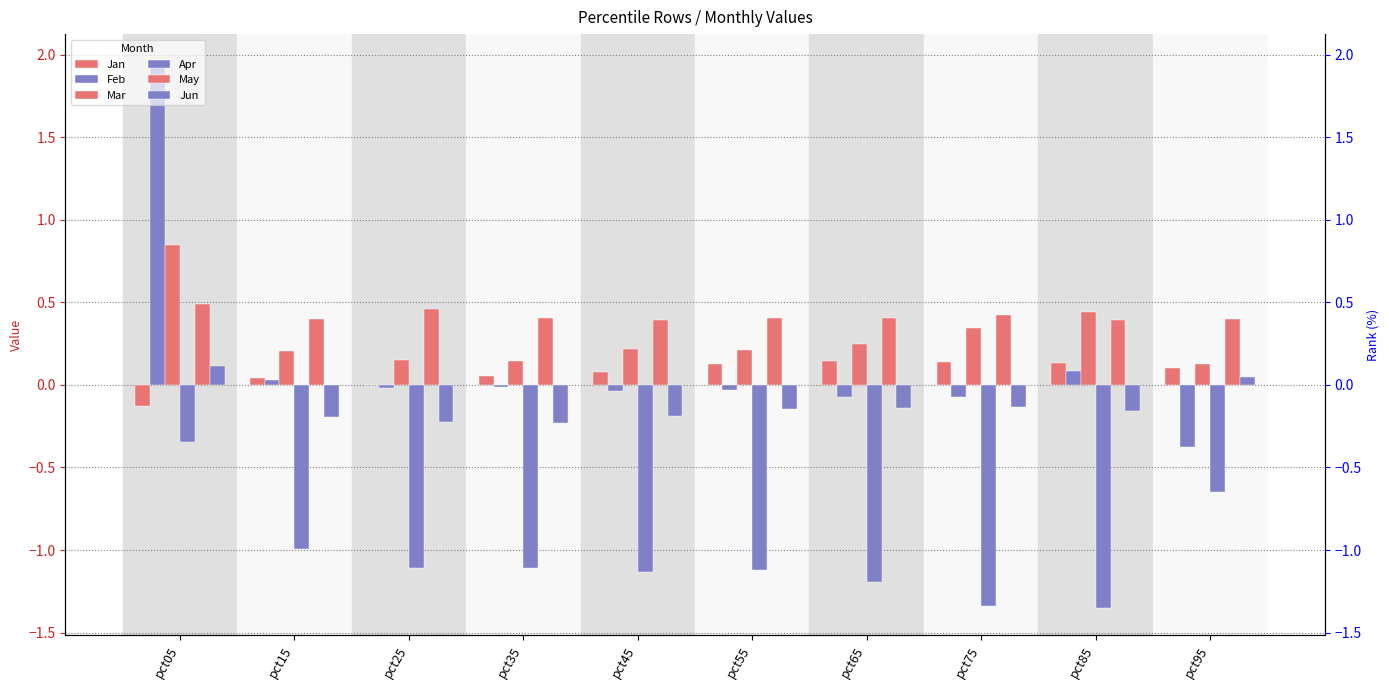

At how many categories does at least one series exceed -1?

10